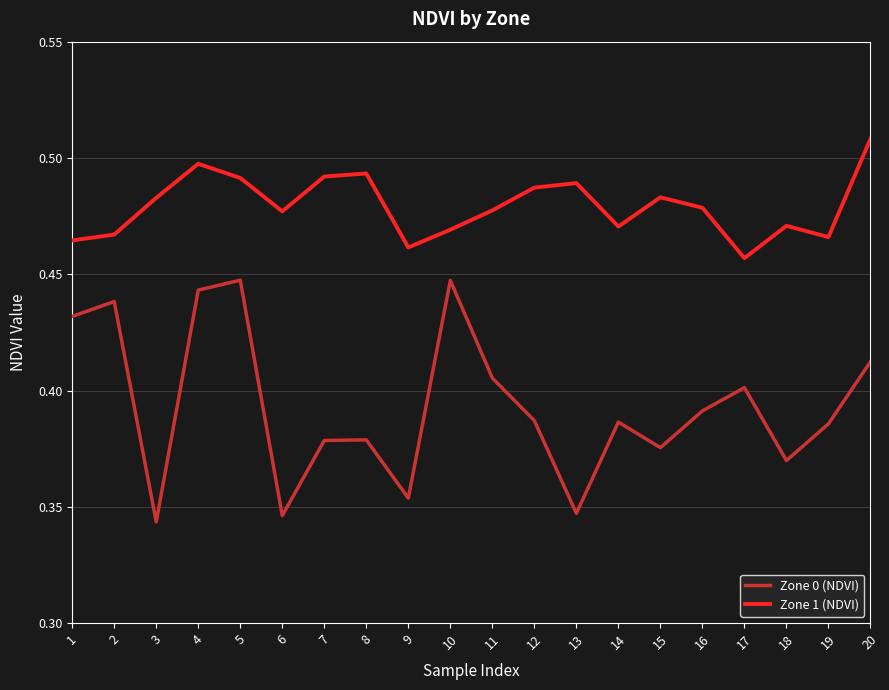

Which series has the widest spread of values?

Zone 0 (NDVI)